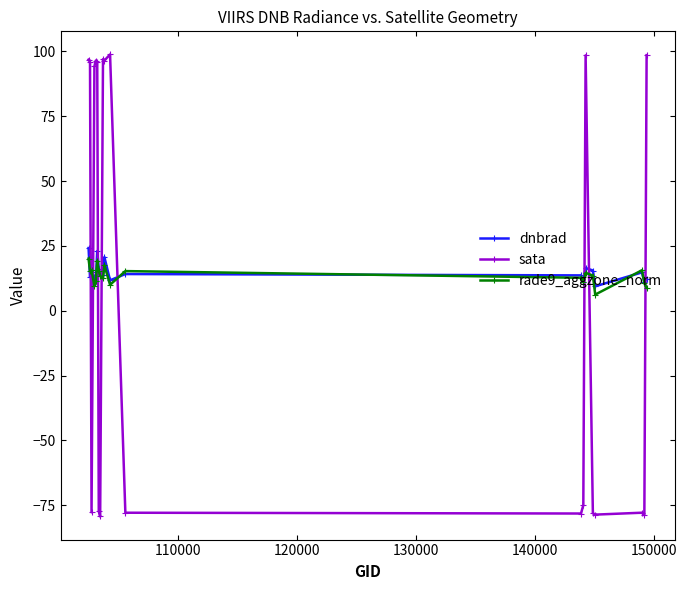

True or false: rade9_aggzone_norm has more than 1 points higher than both neighbors.

True